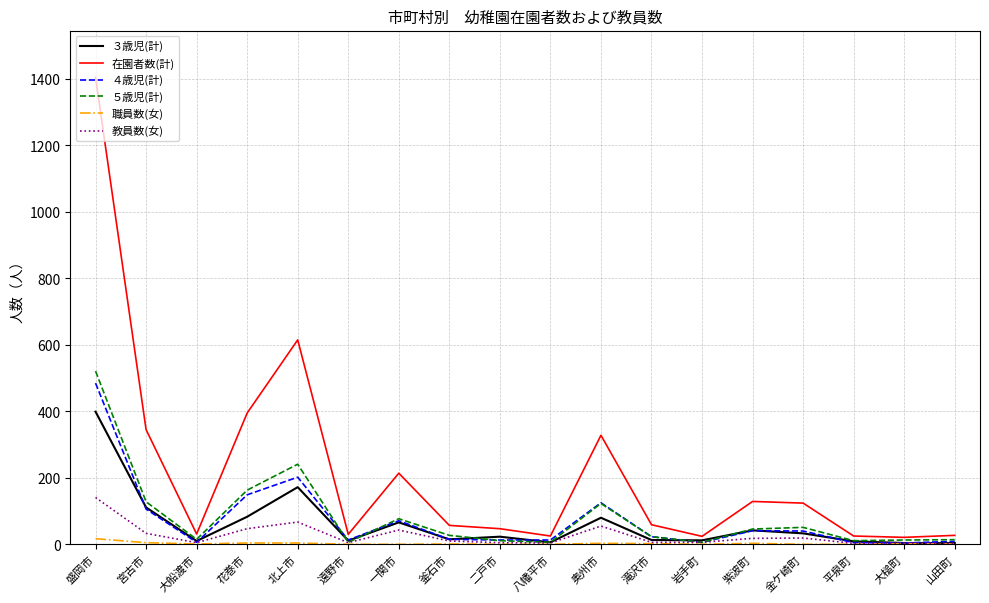

Which label corresponds to the largest value in the chart?

盛岡市